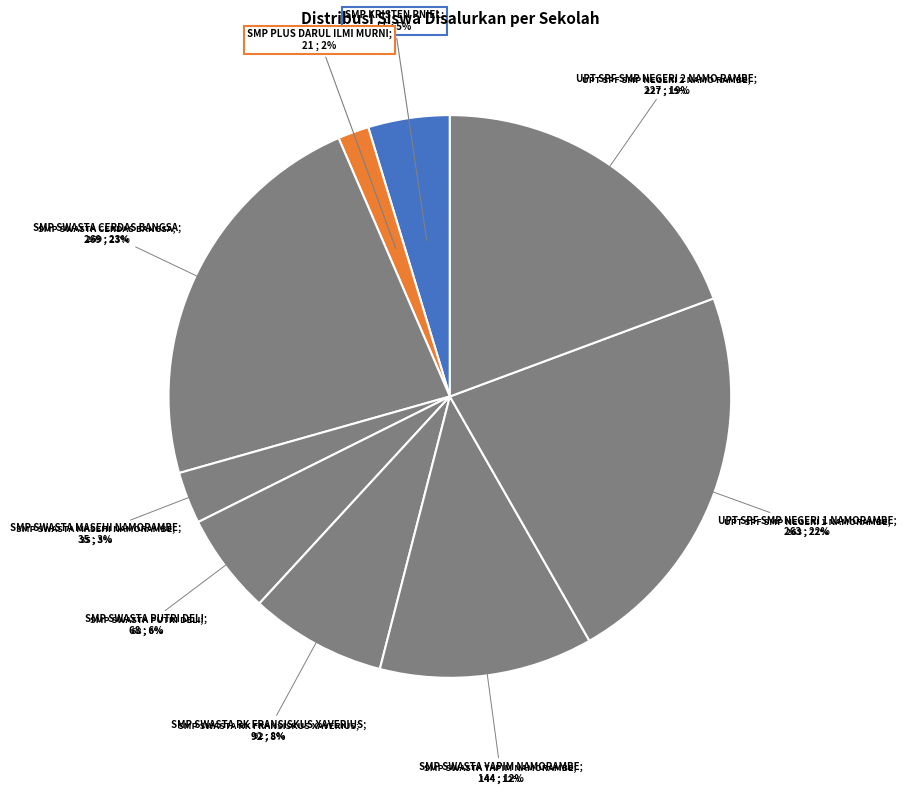

What is the change in value from SMP KRISTEN PNIEL to SMP SWASTA PUTRI DELI?

+13